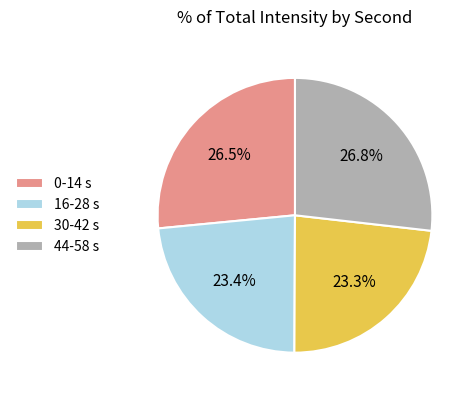

What percentage is NOT represented by 44-58 s?

73.2%